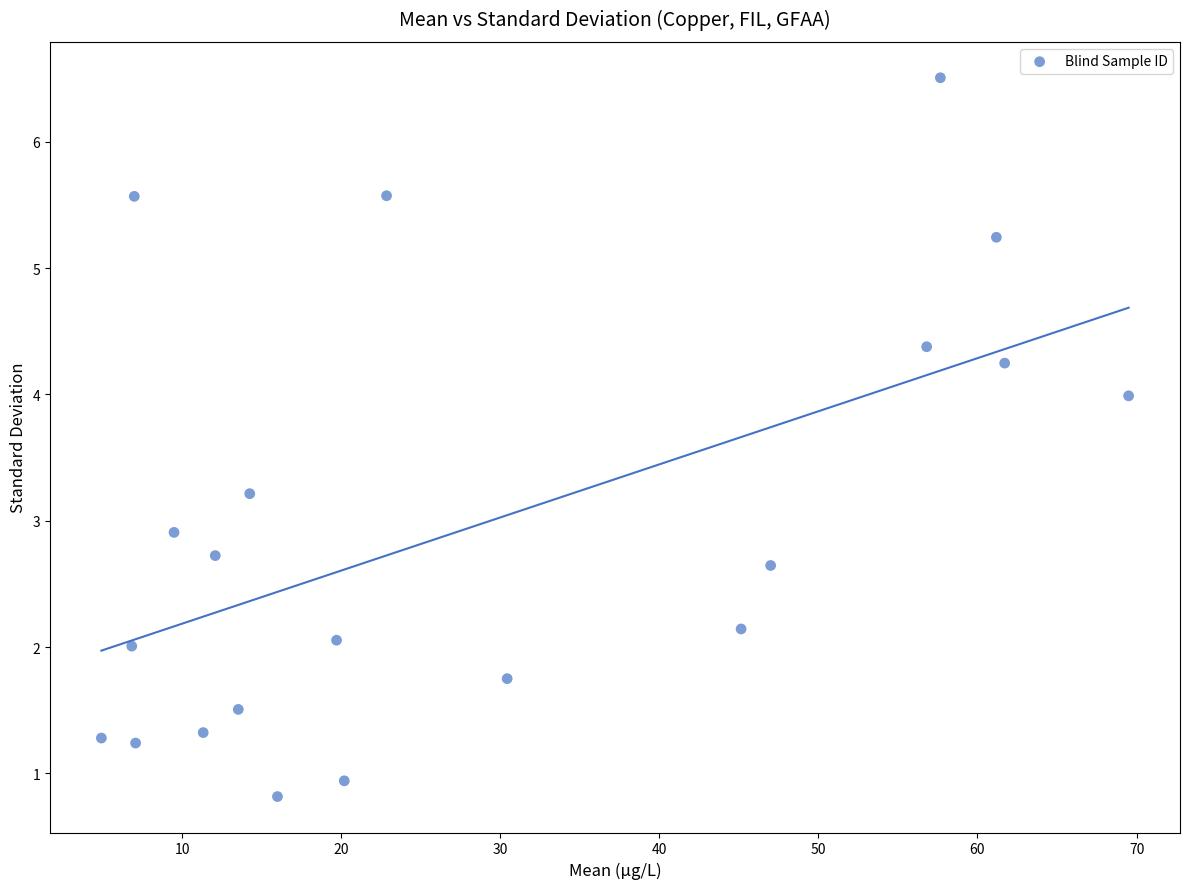

What Y value in the scatter plot is closest to 3?

2.9